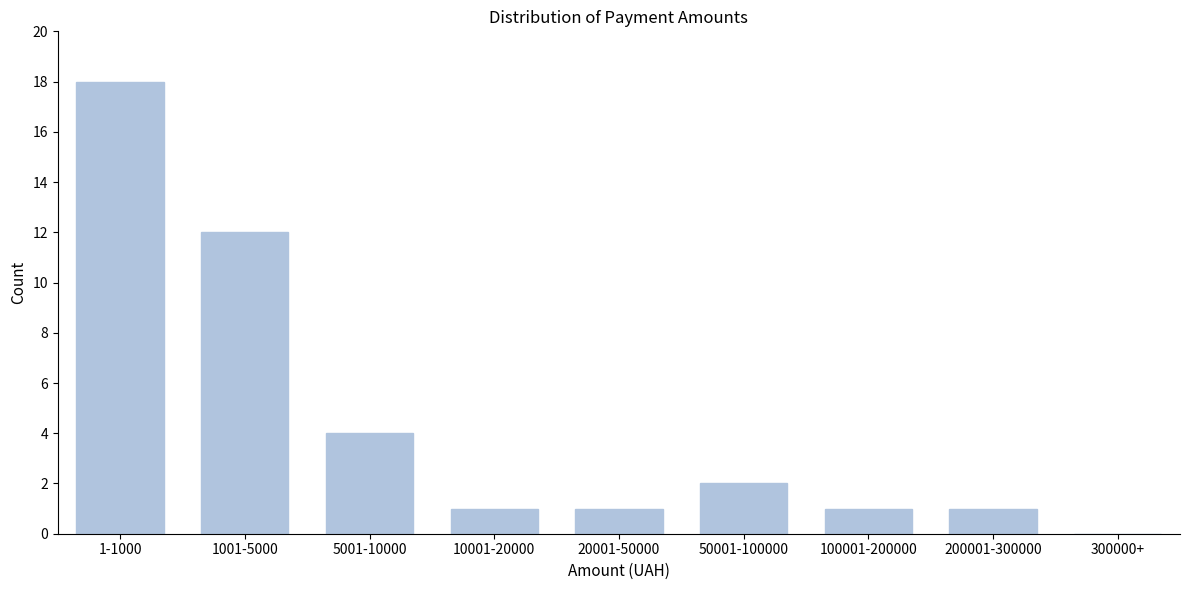

Reading left to right, transcribe all the data shown in this chart.

1-1000=18	1001-5000=12	5001-10000=4	10001-20000=1	20001-50000=1	50001-100000=2	100001-200000=1	200001-300000=1	300000+=0